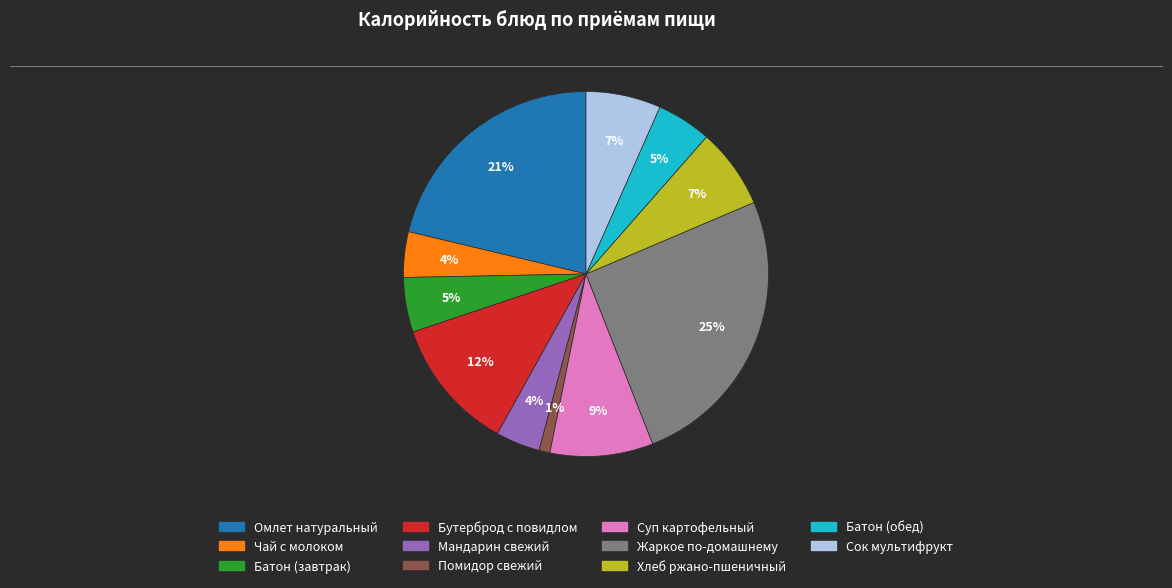

Is the sum of Жаркое по-домашнему and Мандарин свежий greater than half?

No